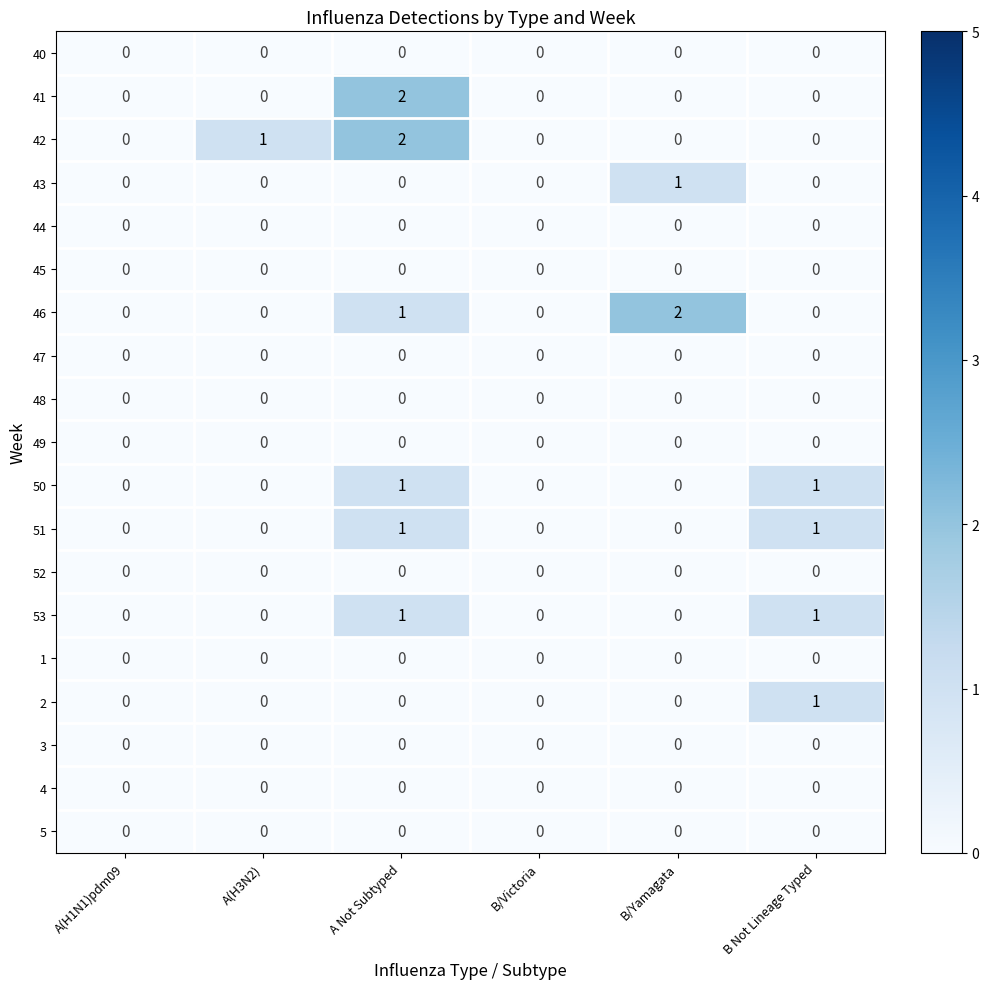

Is it true that 45 equals 0 at B/Victoria?

True